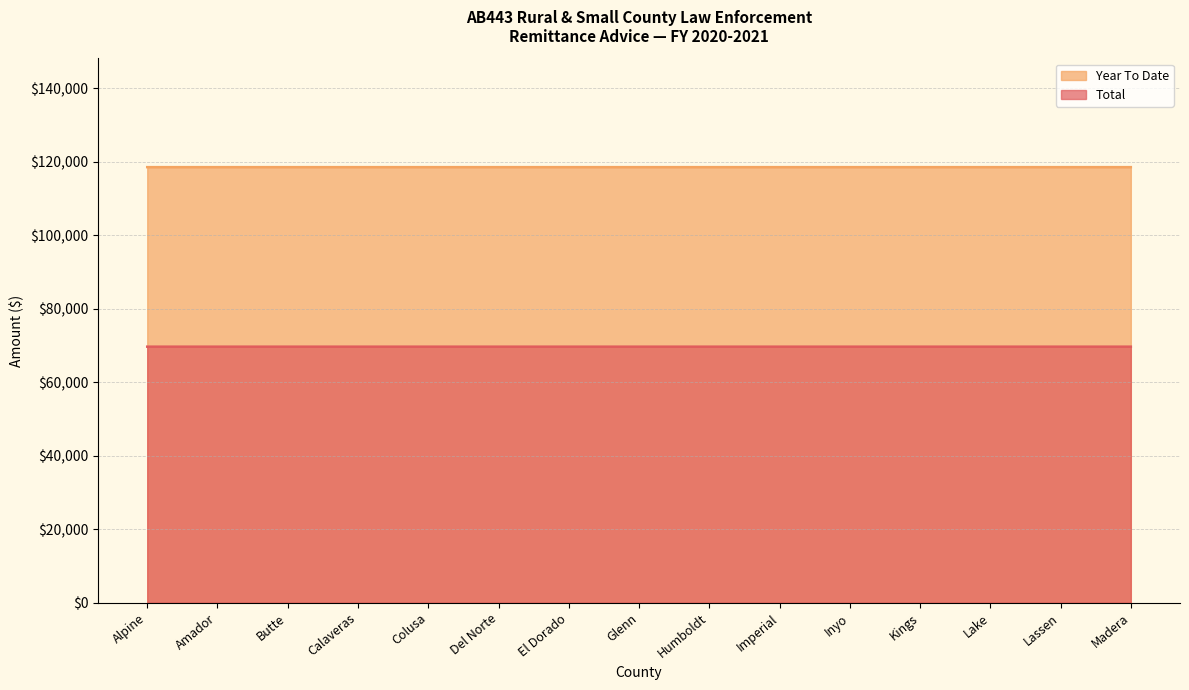

List the series in order of their overall mean, lowest first.

Total, Year To Date